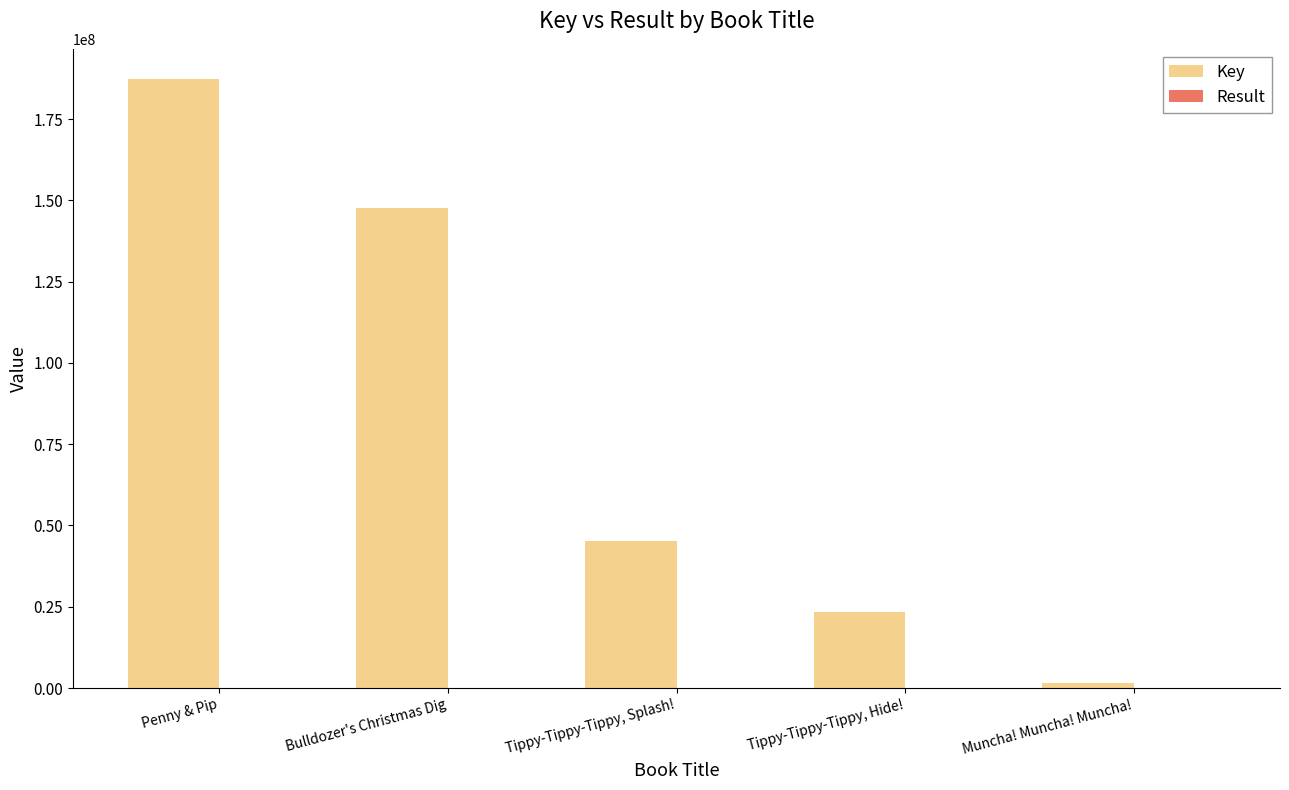

What is the sum of the Key values at Tippy-Tippy-Tippy, Hide! and Muncha! Muncha! Muncha!?

25069845